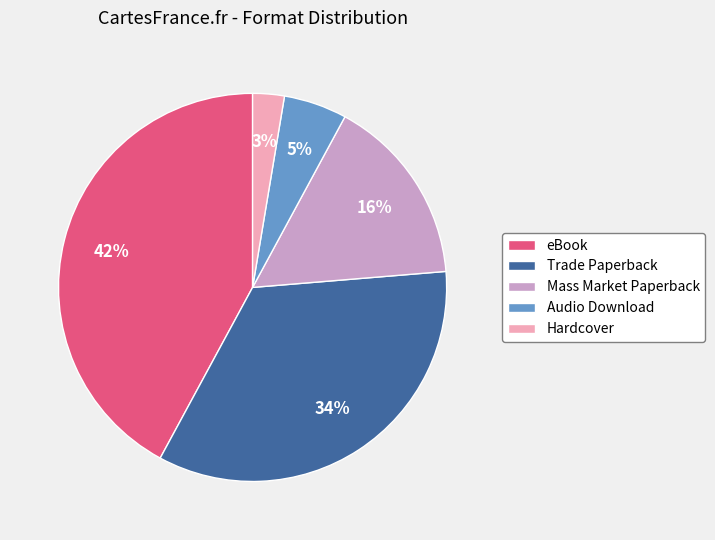

What percentage is the Hardcover slice, to the nearest percent?

3%